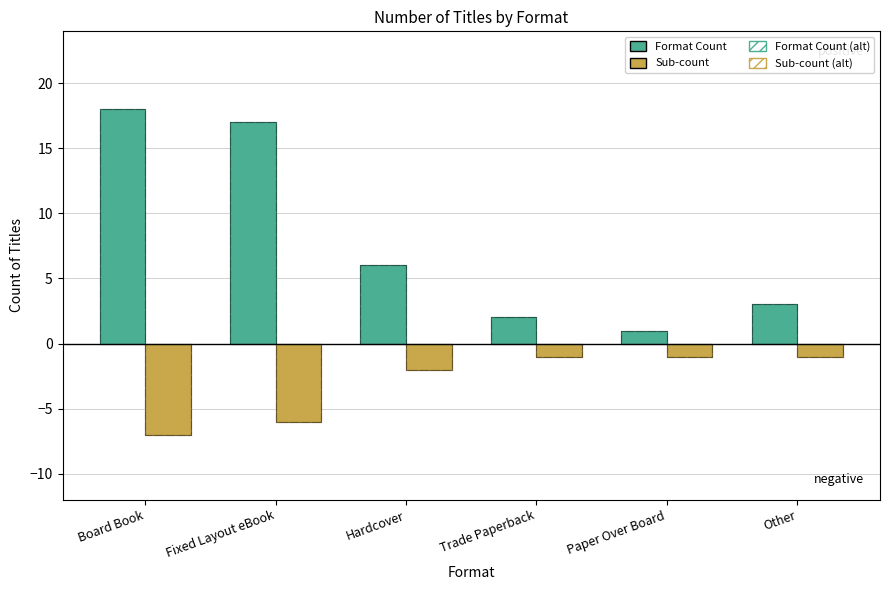

Between Fixed Layout eBook and Board Book, which is larger?

Board Book